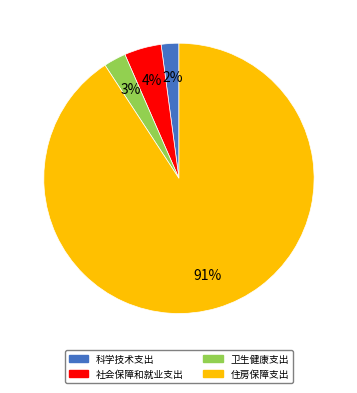

True or false: 住房保障支出 accounts for 91% of the total.

True